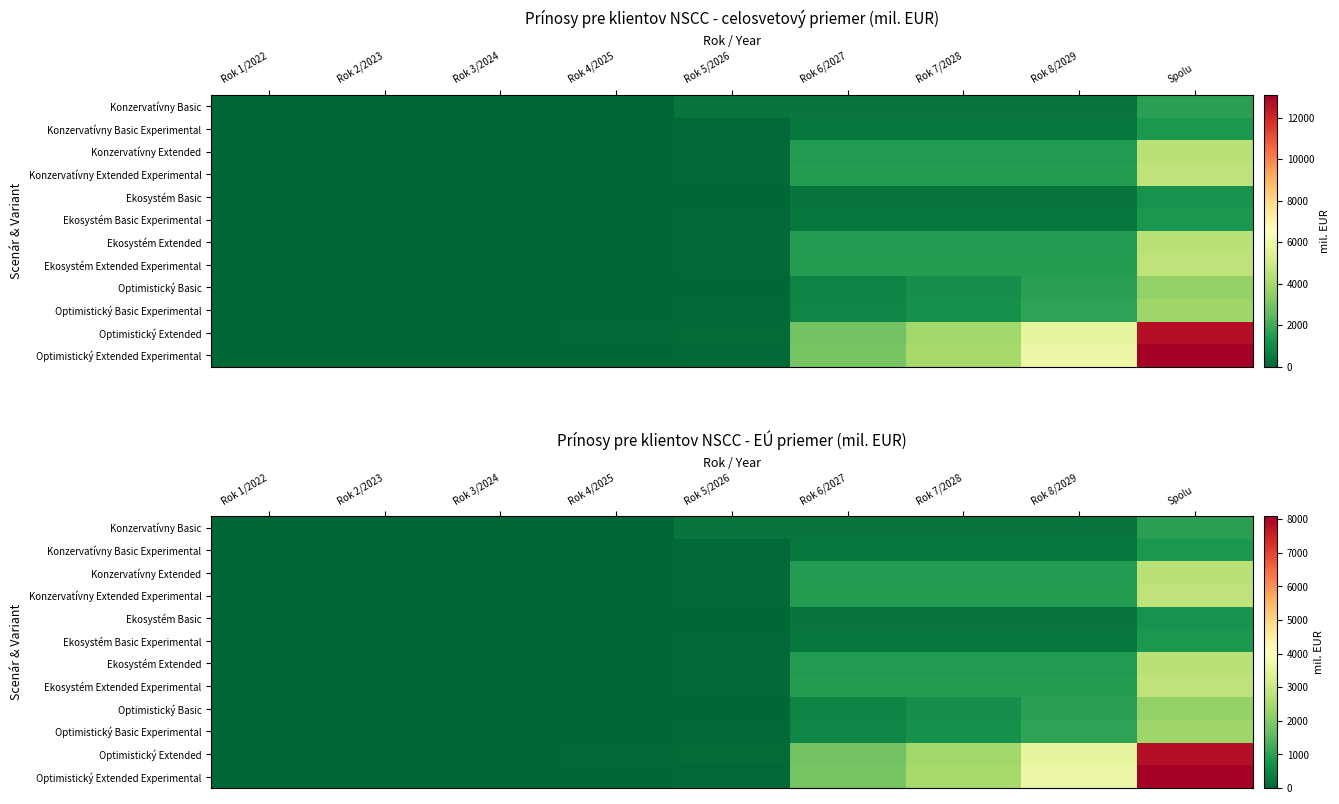

How many distinct data groups are displayed?

12